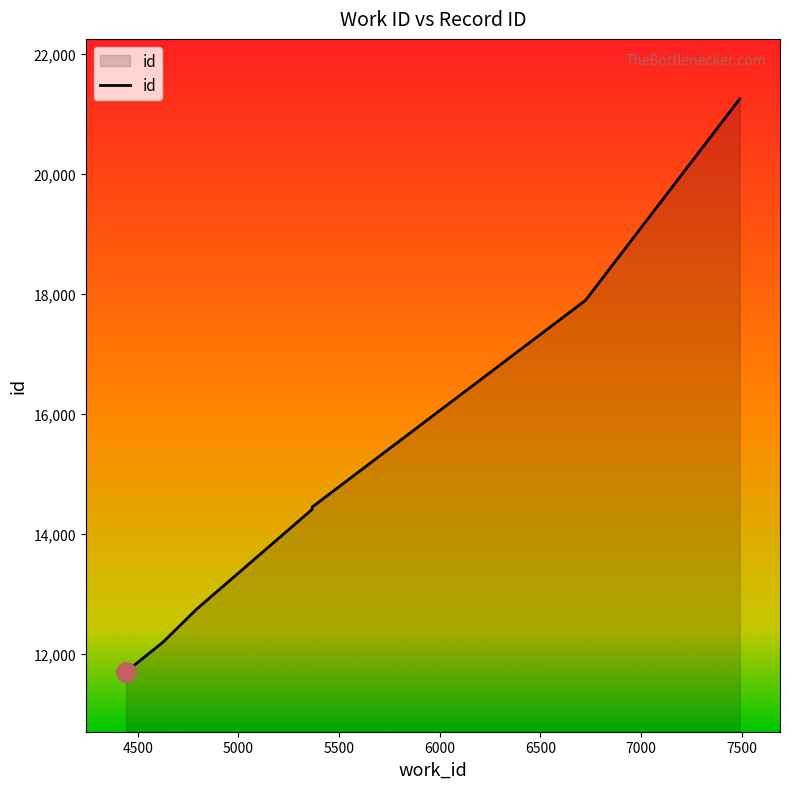

Reading left to right, what are all the values shown in this chart?

4442=11696	4626=12192	4792=12740	5366=14404	5366=14442	6724=17890	7490=21249